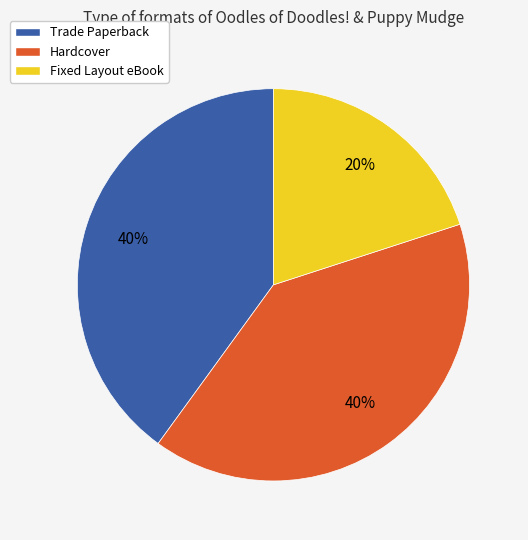

True or false: Fixed Layout eBook accounts for 8% of the total.

False